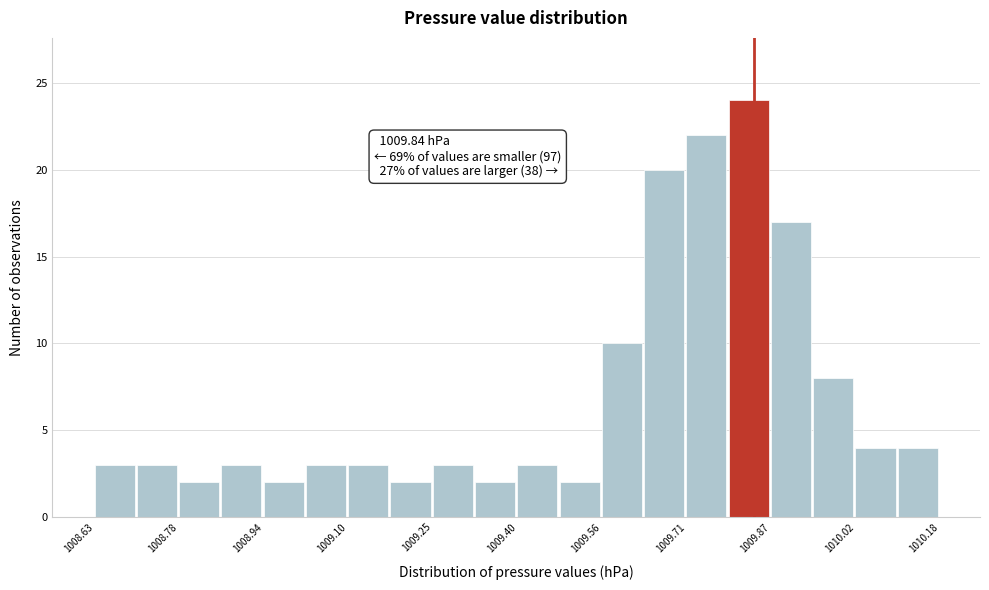

Read against the x-axis, roughly where is the centre of the tallest bar?

1009.82